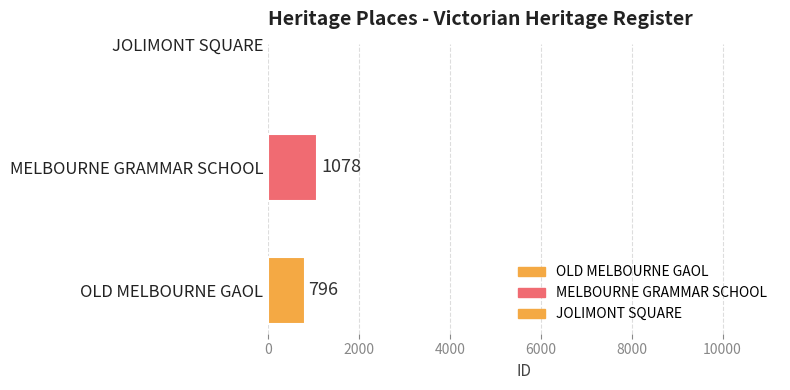

Which series has the largest range (max minus min)?

OLD MELBOURNE GAOL